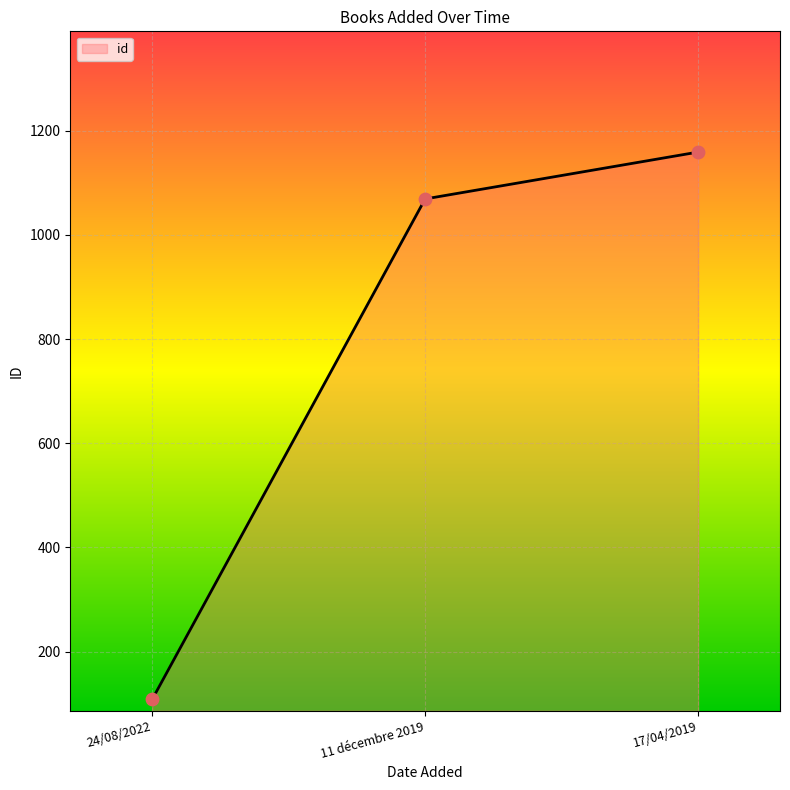

What is the change in value from 11 décembre 2019 to 17/04/2019?

+90